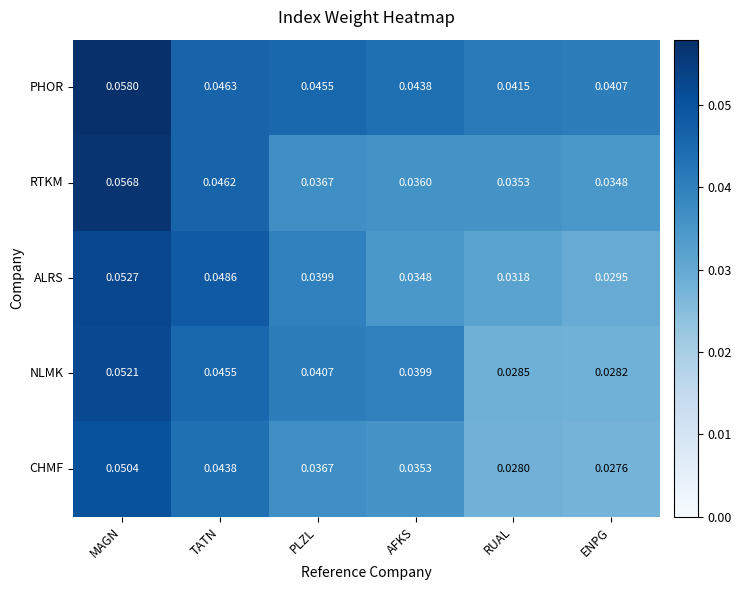

Rank the series by their maximum value, from highest to lowest.

PHOR, RTKM, ALRS, NLMK, CHMF